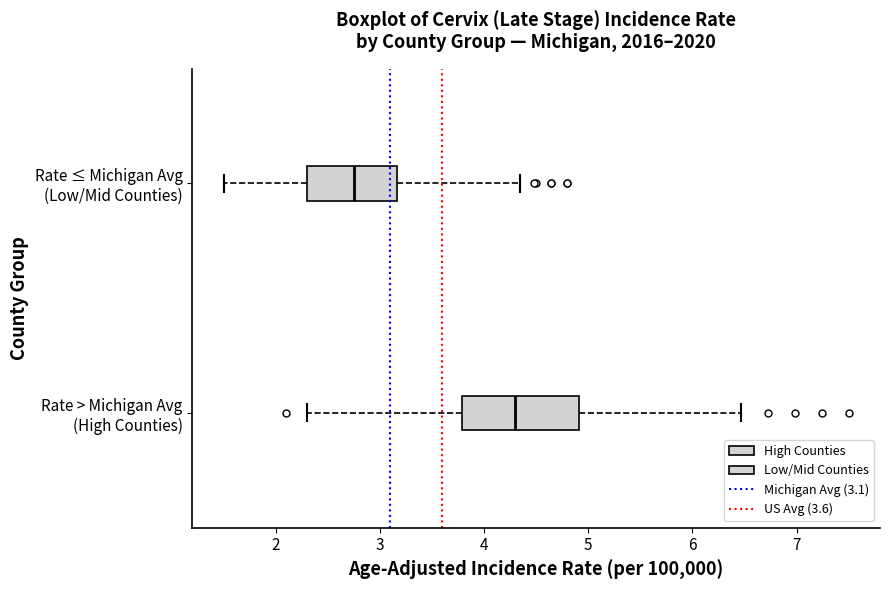

Reading bottom to top, transcribe this box plot: for each box, give where its median line is, the range the box spans, and where its two whiskers end, as read against the x-axis. The values are not printed on the chart, so give them approximately, as read against the axis.

Rate > Michigan Avg (High Counties): median 4.3, box 3.8 to 4.9, whiskers 2.3 to 6.5
Rate ≤ Michigan Avg (Low/Mid Counties): median 2.8, box 2.3 to 3.2, whiskers 1.5 to 4.3